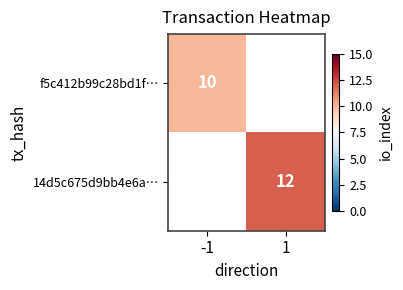

The value of f5c412b99c28bd1f… at -1 is 10. True or false?

True